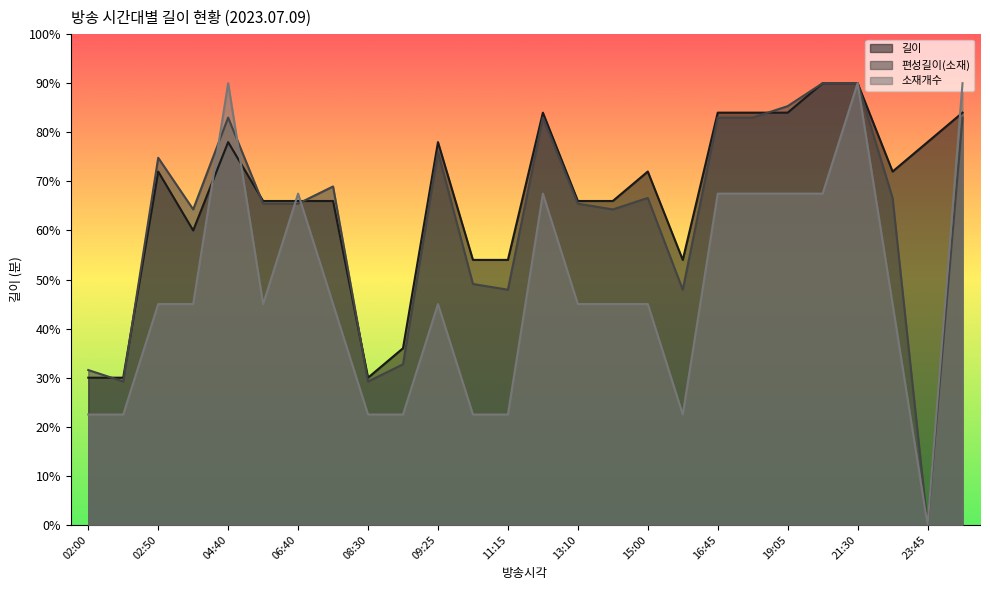

How many categories are shown in the chart?

26